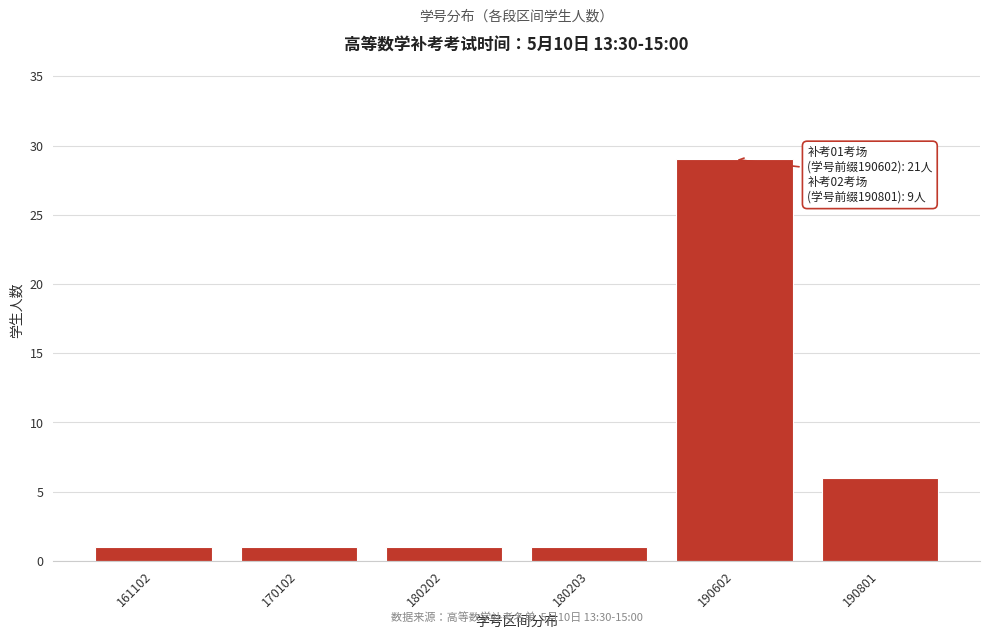

Reading left to right, what are all the values shown in this chart?

1	1	1	1	29	6